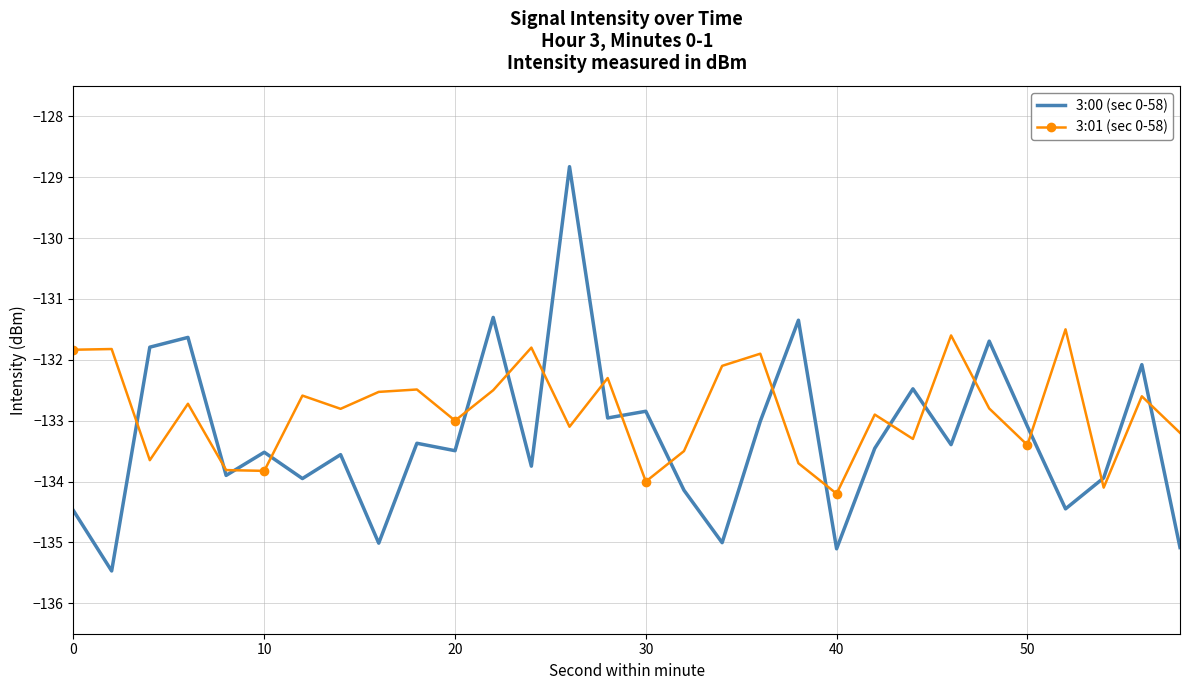

Which series has the largest total across all categories?

3:01 (sec 0-58)